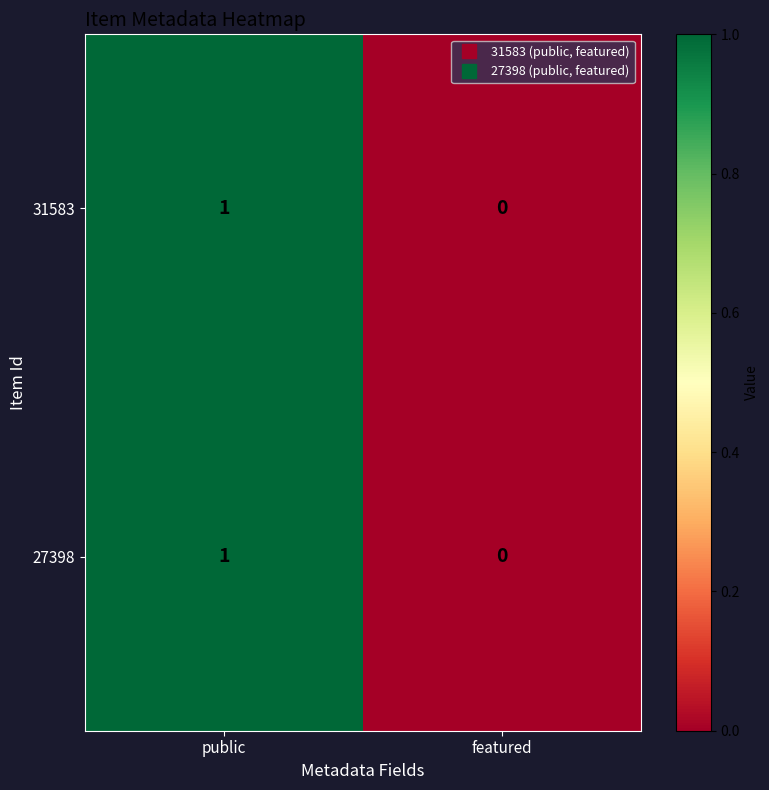

Reading left to right, transcribe all the data shown in this chart.

31583: public=1	featured=0
27398: public=1	featured=0